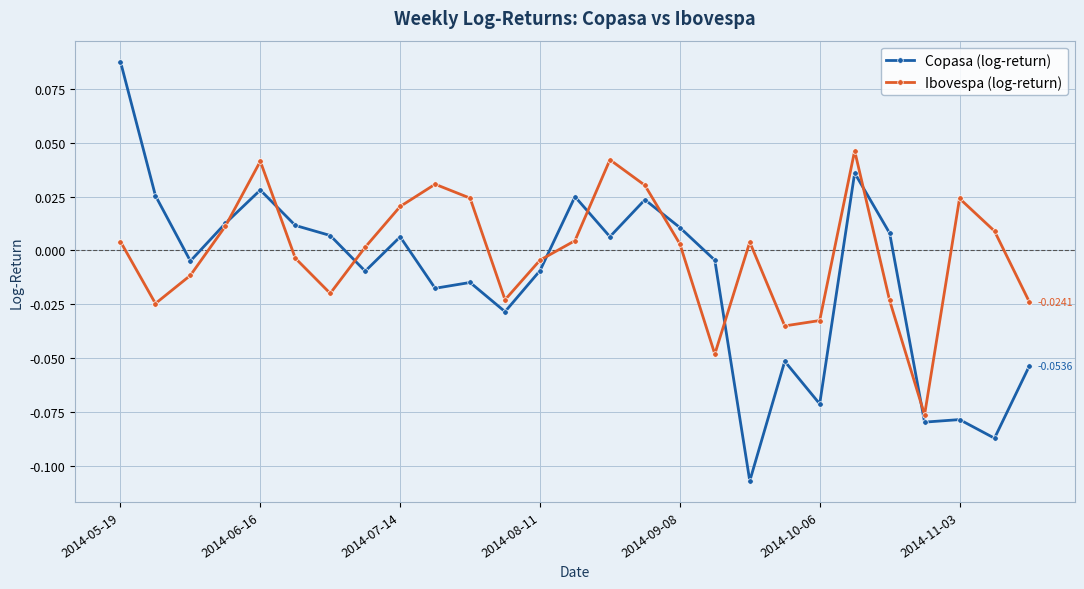

Which series has the largest total across all categories?

Ibovespa (log-return)